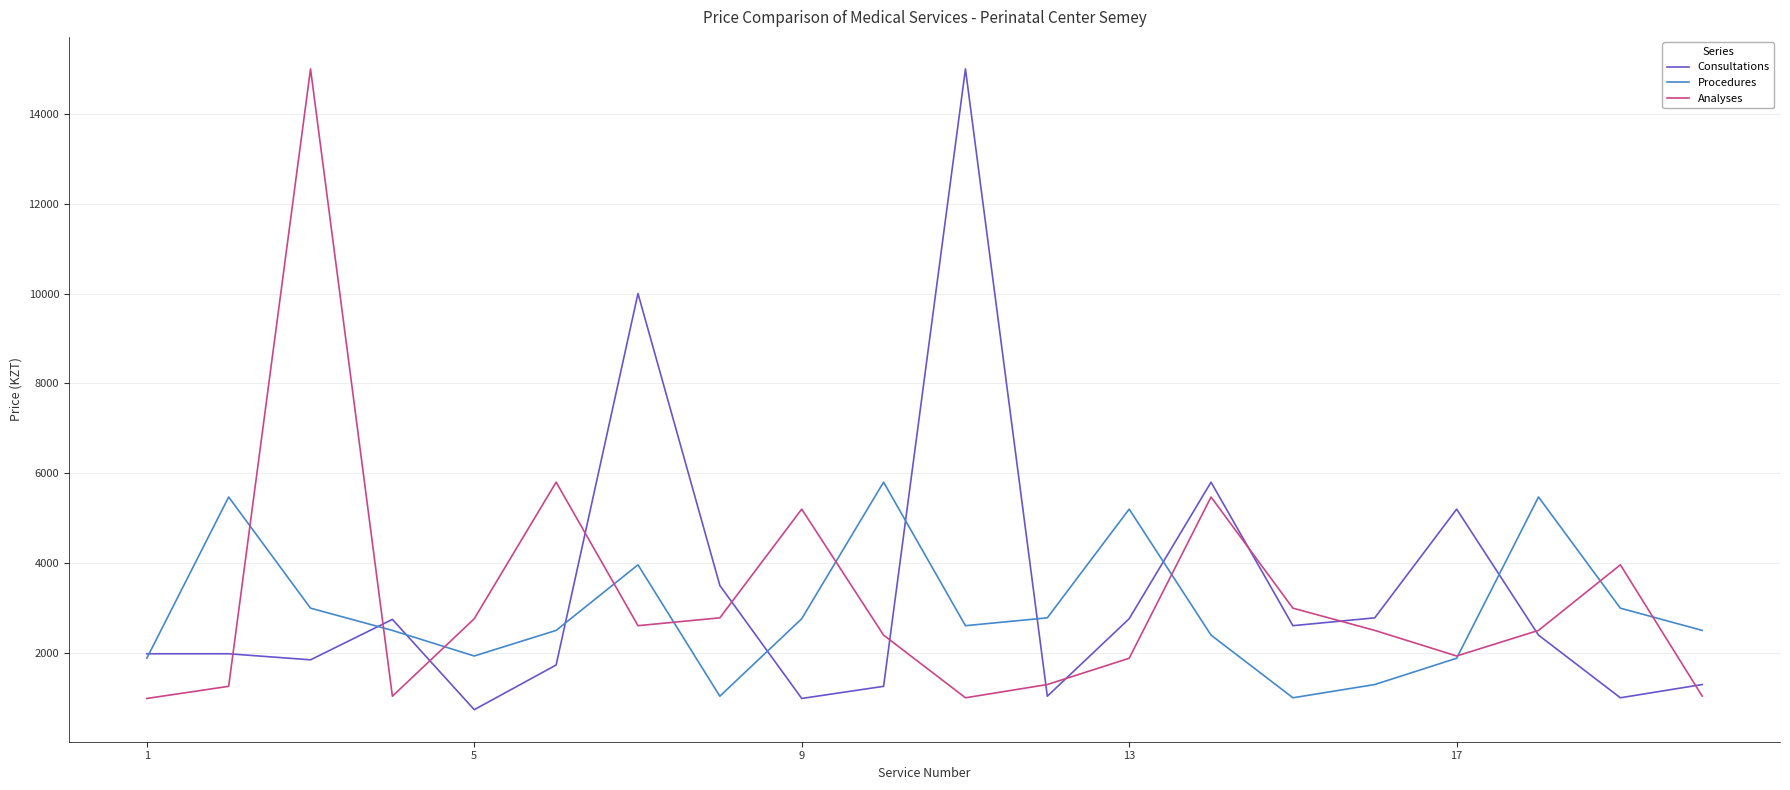

What is the lowest value of the Analyses series?

985